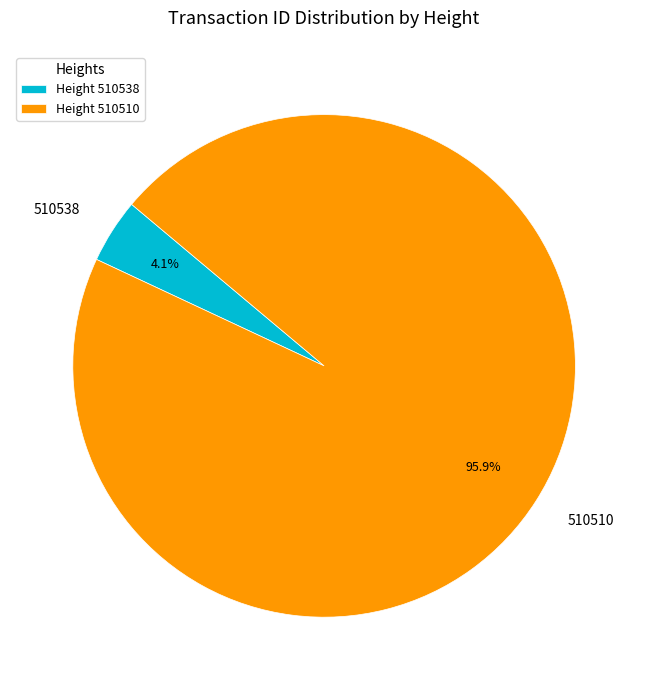

What portion of the pie excludes 510538?

95.9%